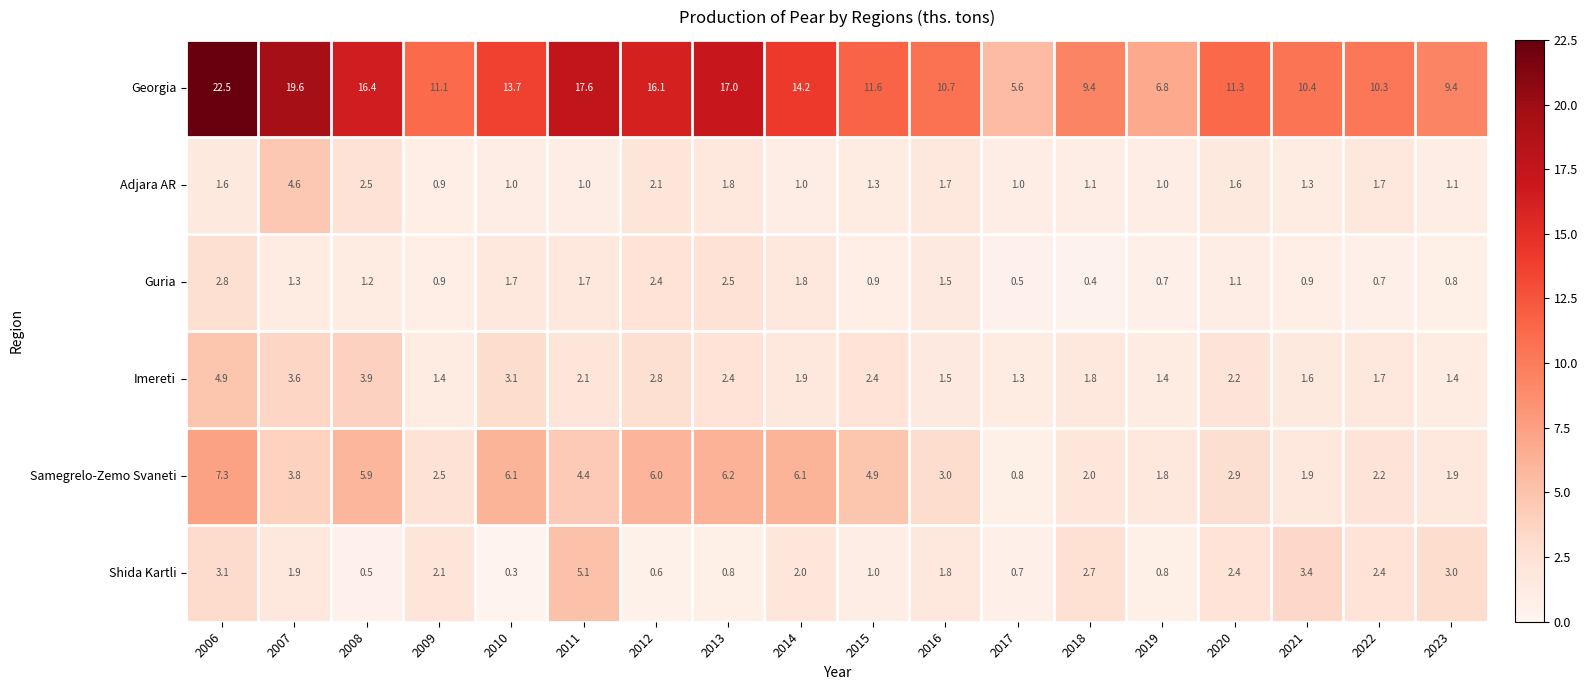

Which series has the largest range (max minus min)?

Georgia